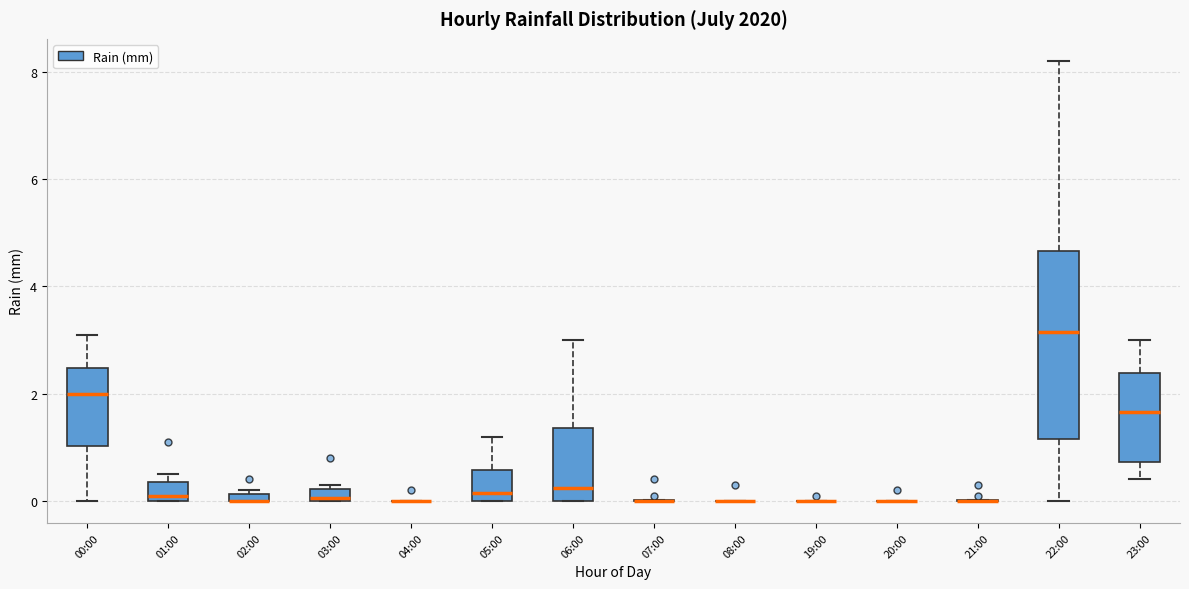

Which box is the tallest, from its lower edge to its upper edge?

22:00